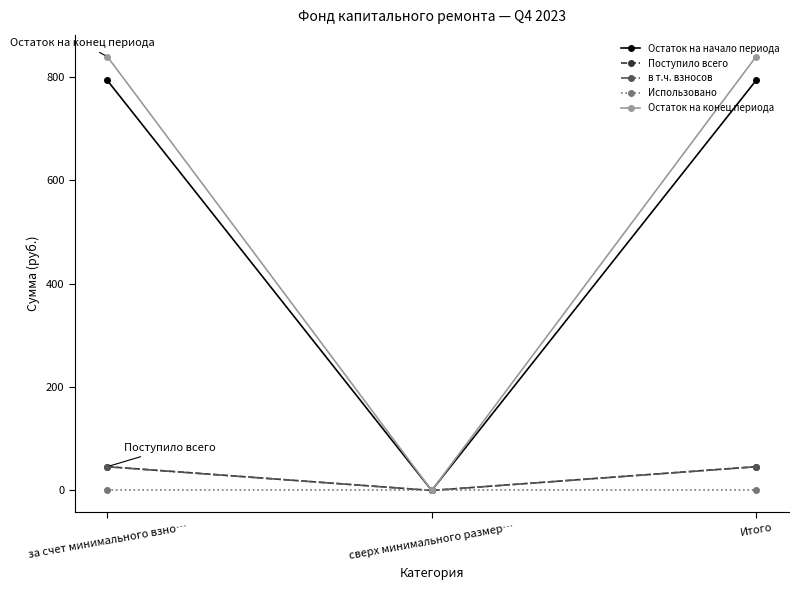

The value of Остаток на конец периода at Итого is 838.8. True or false?

True